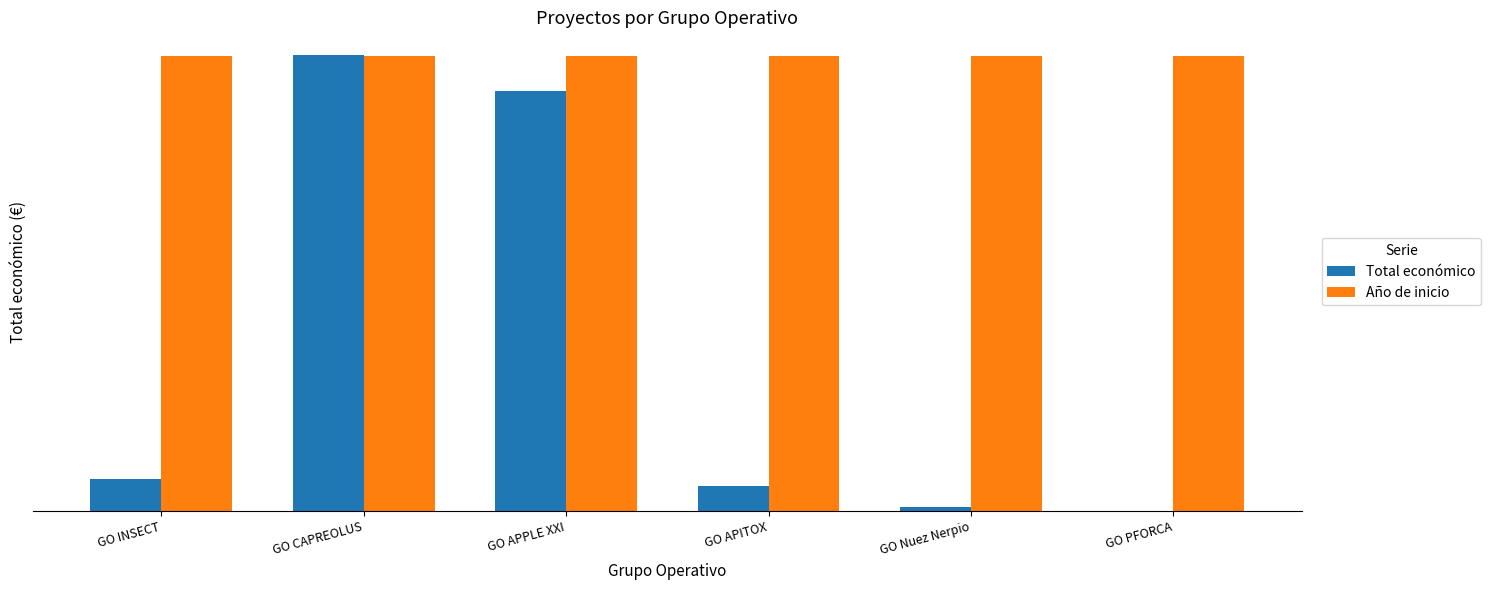

At how many categories does at least one series exceed 561727?

6